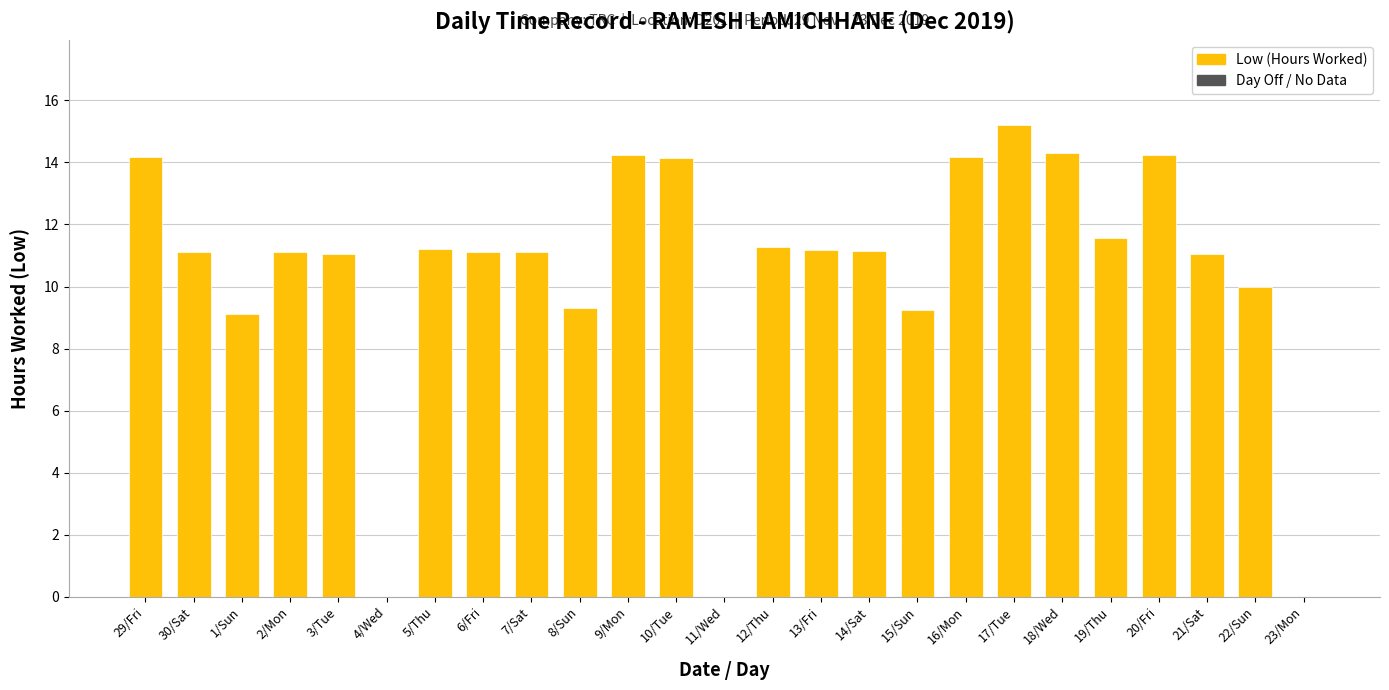

What is the change in value from 9/Mon to 19/Thu?

-2.7